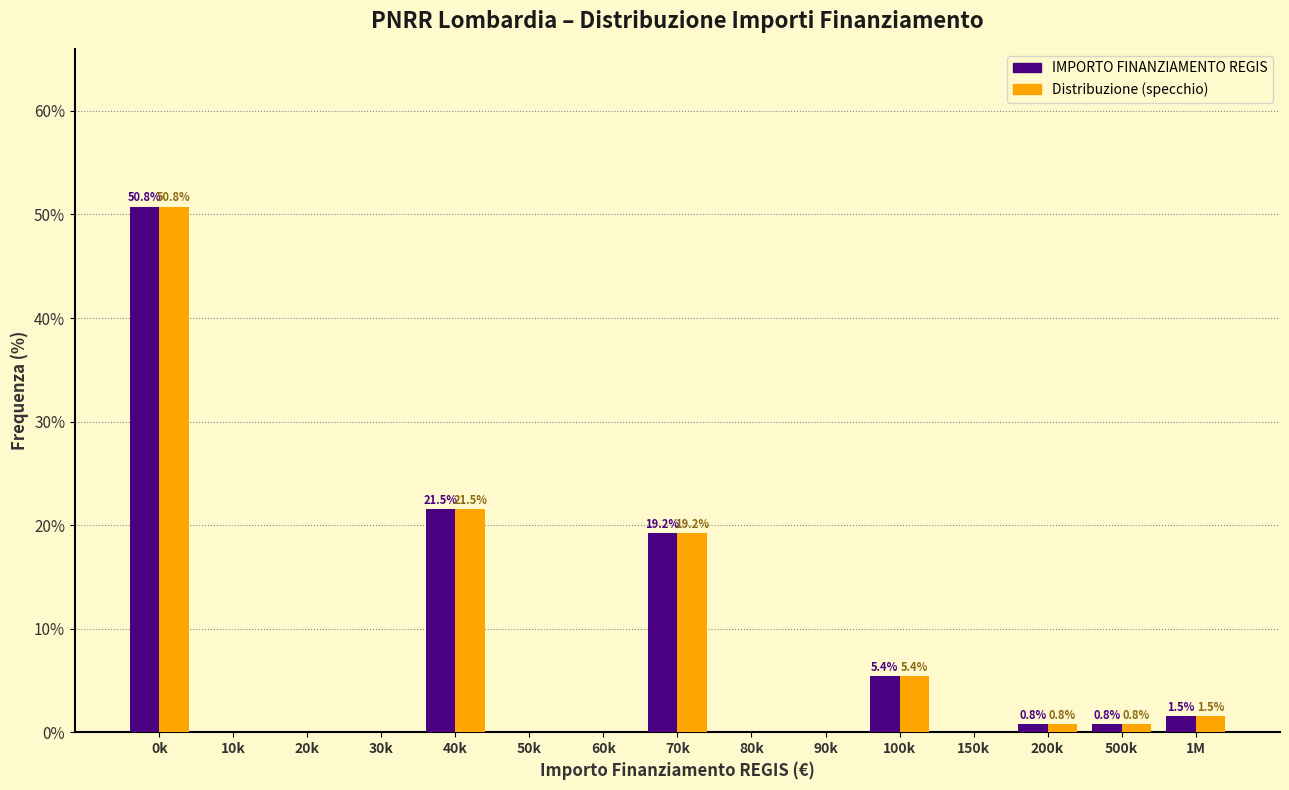

Reading left to right, transcribe all the data shown in this chart.

IMPORTO FINANZIAMENTO REGIS: 0k=50.8	10k=0.0	20k=0.0	30k=0.0	40k=21.5	50k=0.0	60k=0.0	70k=19.2	80k=0.0	90k=0.0	100k=5.4	150k=0.0	200k=0.8	500k=0.8	1M=1.5
Distribuzione (specchio): 0k=50.8	10k=0.0	20k=0.0	30k=0.0	40k=21.5	50k=0.0	60k=0.0	70k=19.2	80k=0.0	90k=0.0	100k=5.4	150k=0.0	200k=0.8	500k=0.8	1M=1.5